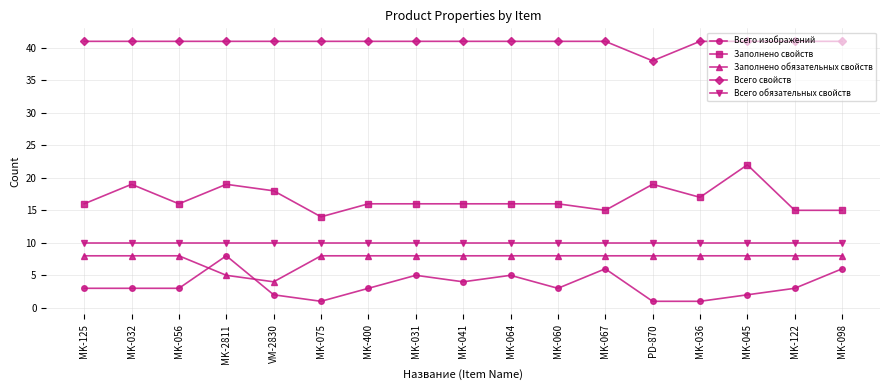

What is the difference between the highest and lowest values at MK-031?

36